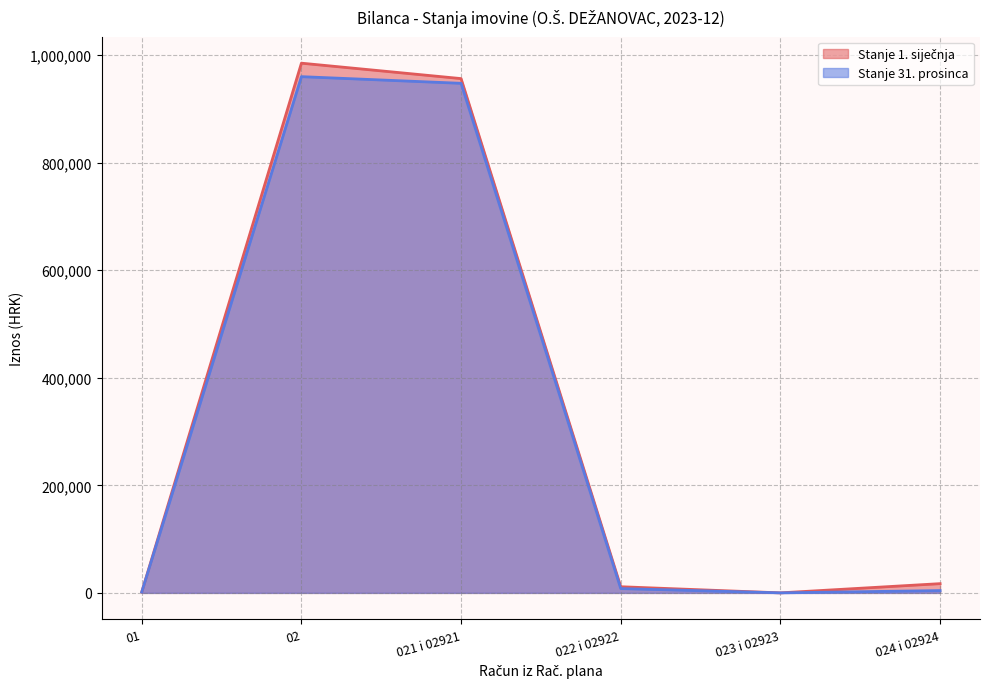

List the series in order of their peak value, highest first.

Stanje 1. siječnja, Stanje 31. prosinca